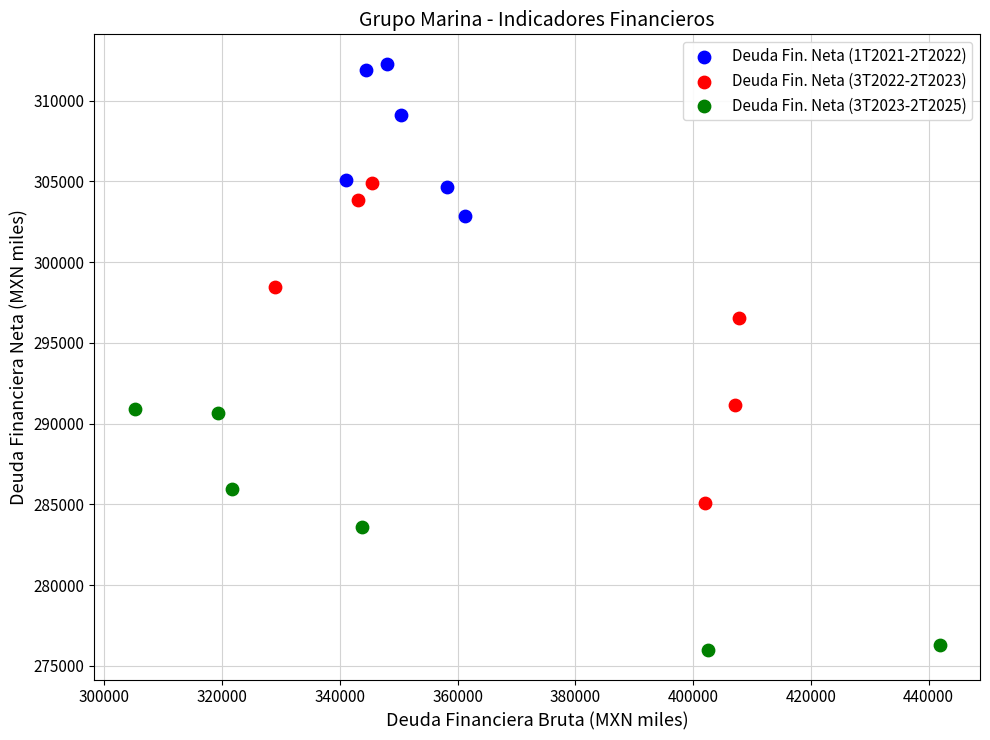

Which series has the widest spread of Y values?

Deuda Fin. Neta (3T2022-2T2023)